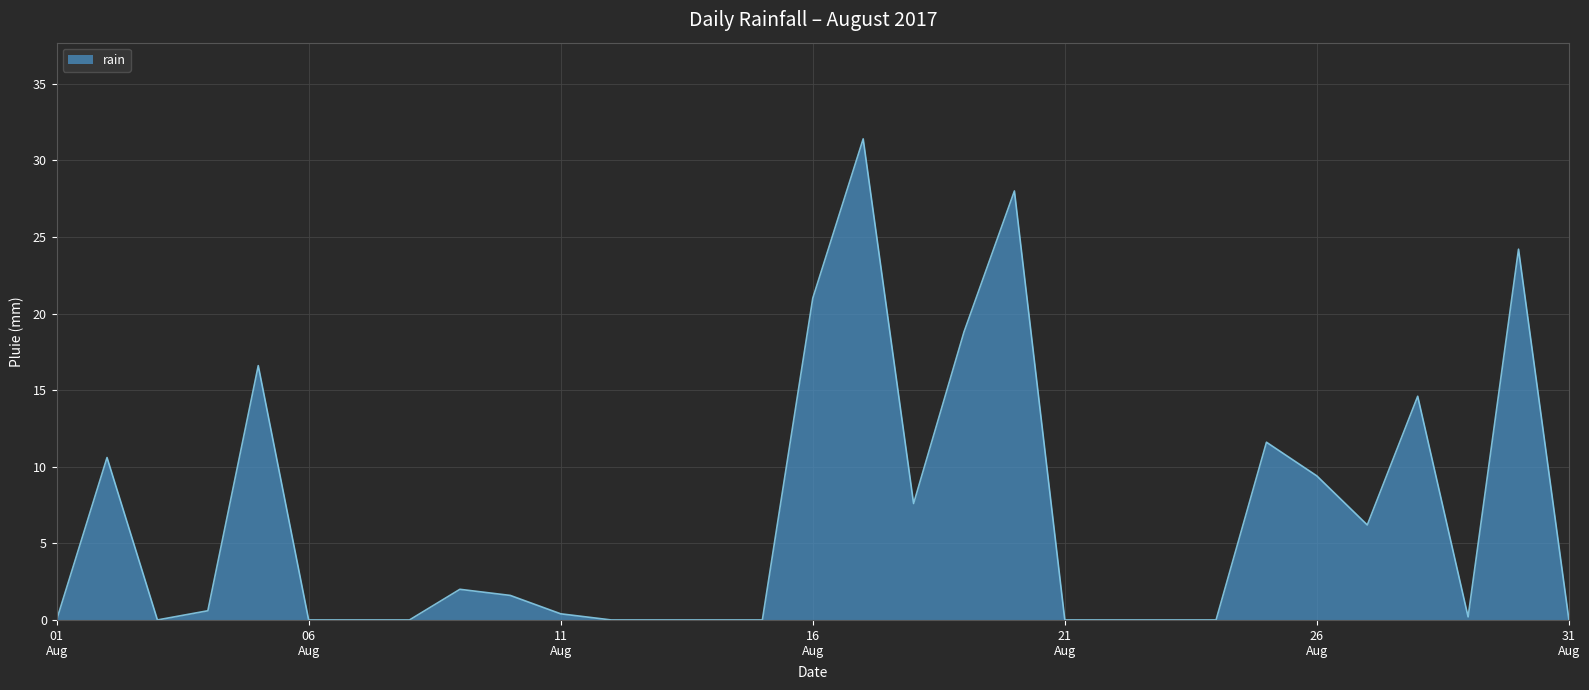

What is the greatest value displayed?

31.4